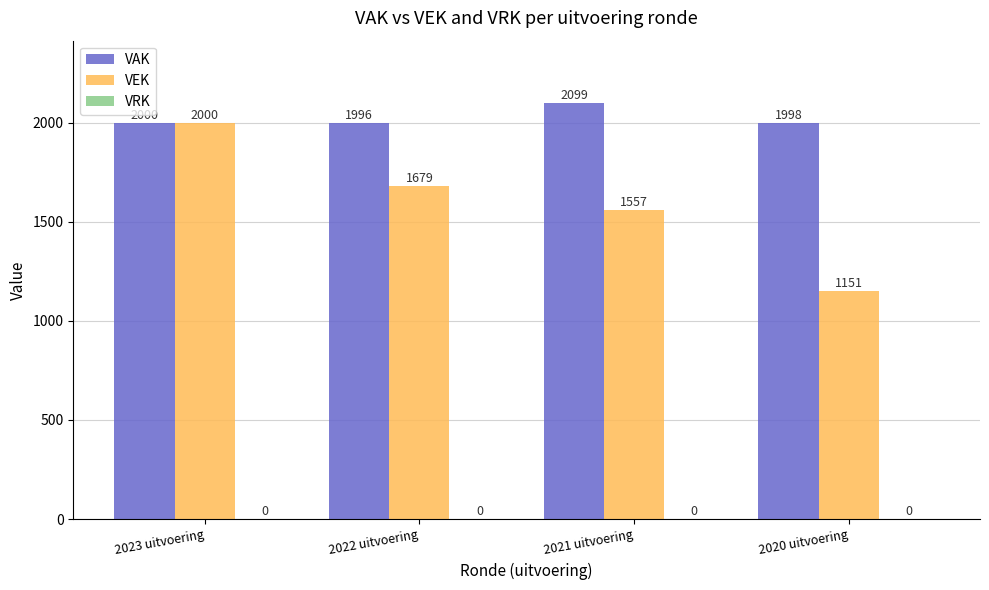

Does the chart contain any negative values?

No